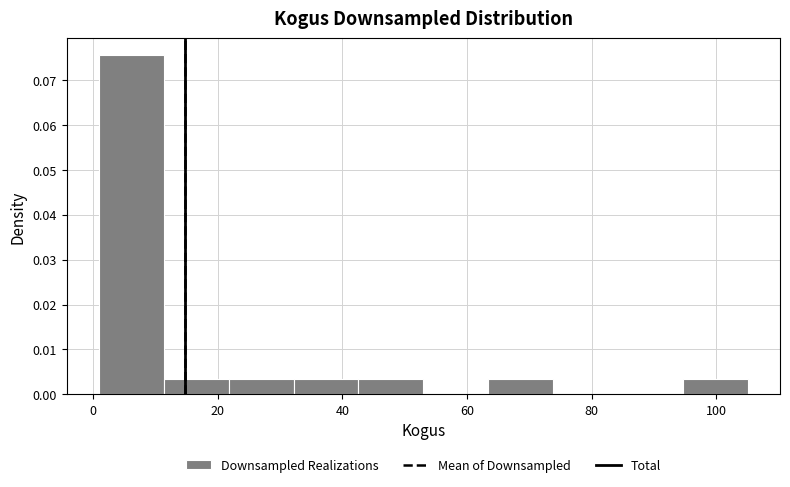

How tall is the bar that spans 32.2 to 42.6 on the x-axis? Neither the bar edges nor the heights are printed on the chart, so give them approximately, as read against the axes.

0.003